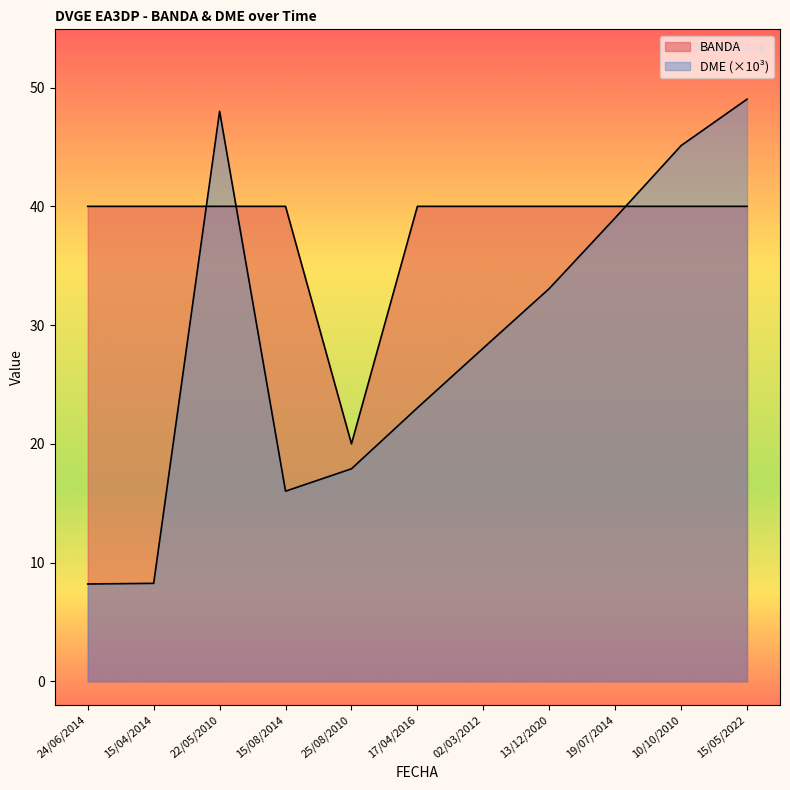

Rank the series at 17/04/2016 from lowest to highest value.

DME, BANDA